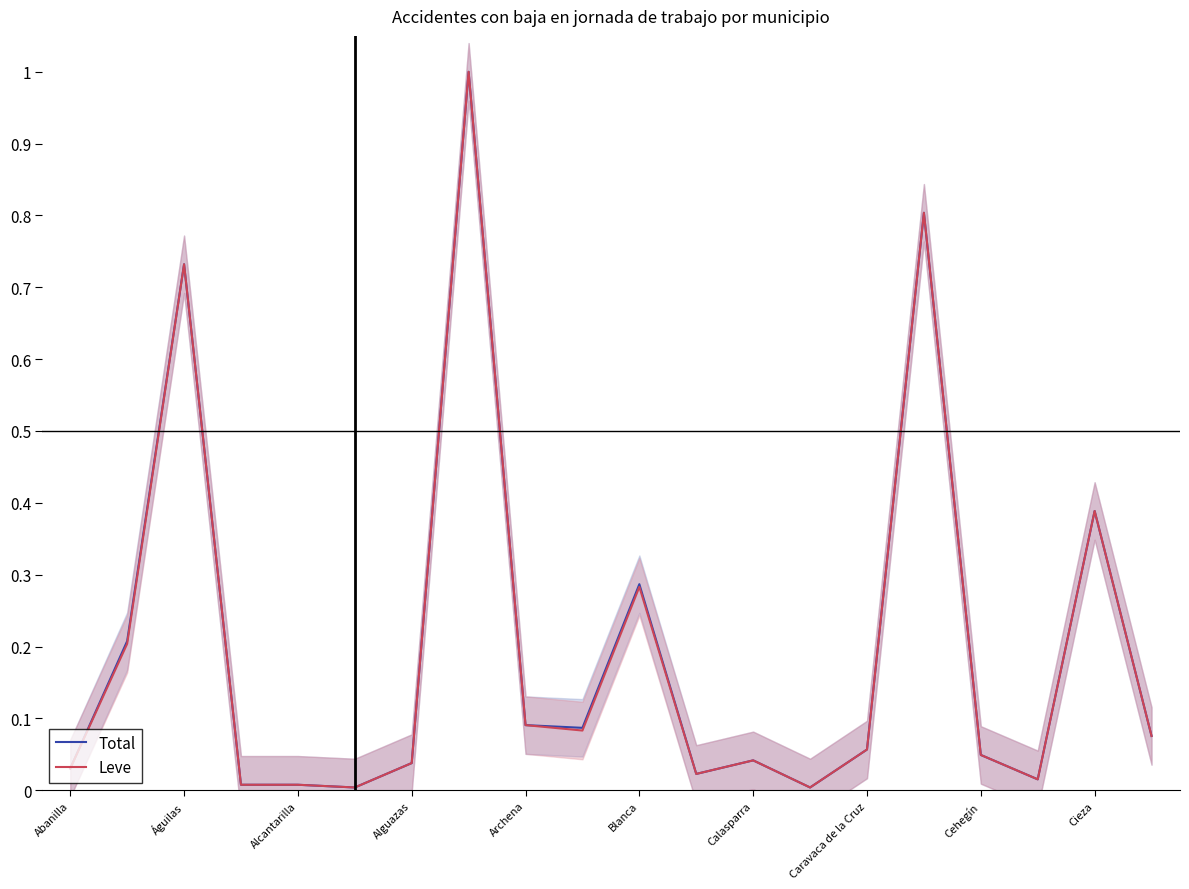

What is the maximum value for Leve?

1.0